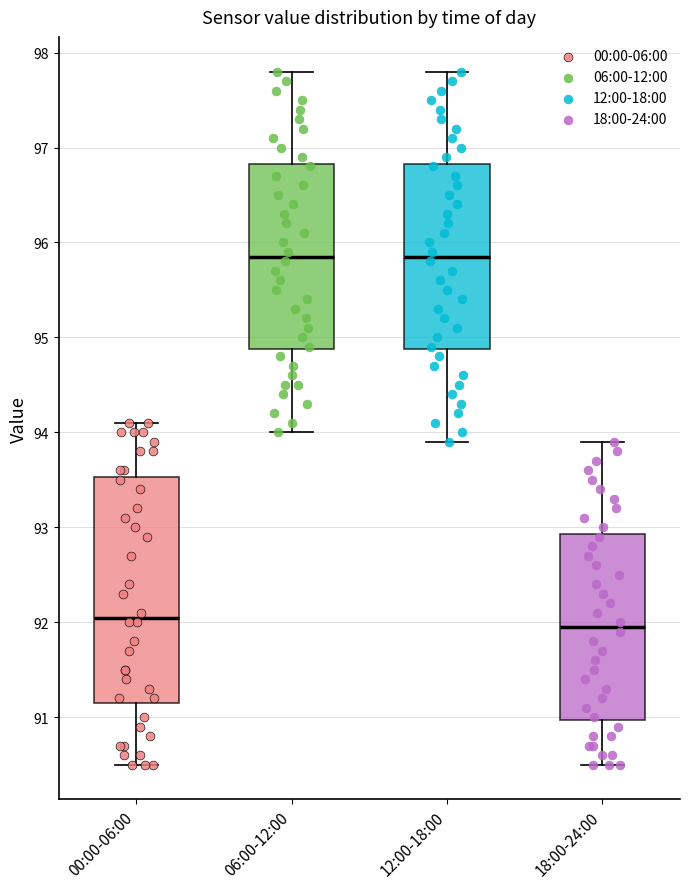

Where does the upper whisker of the box for 00:00-06:00 end on the y-axis? The values are not printed on the chart, so give them approximately, as read against the axis.

94.1